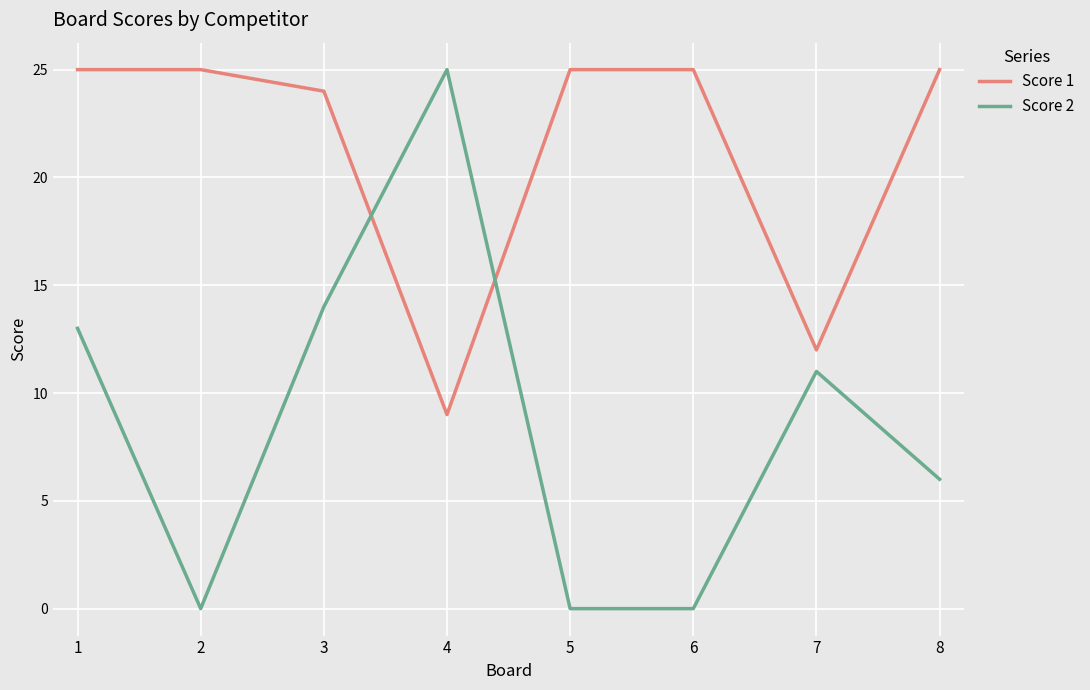

Which series has the largest range (max minus min)?

Score 2